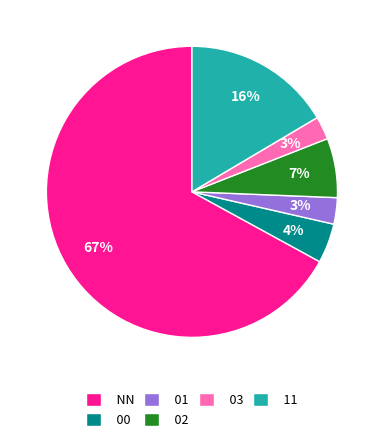

What percentage is the NN slice, to the nearest percent?

67%